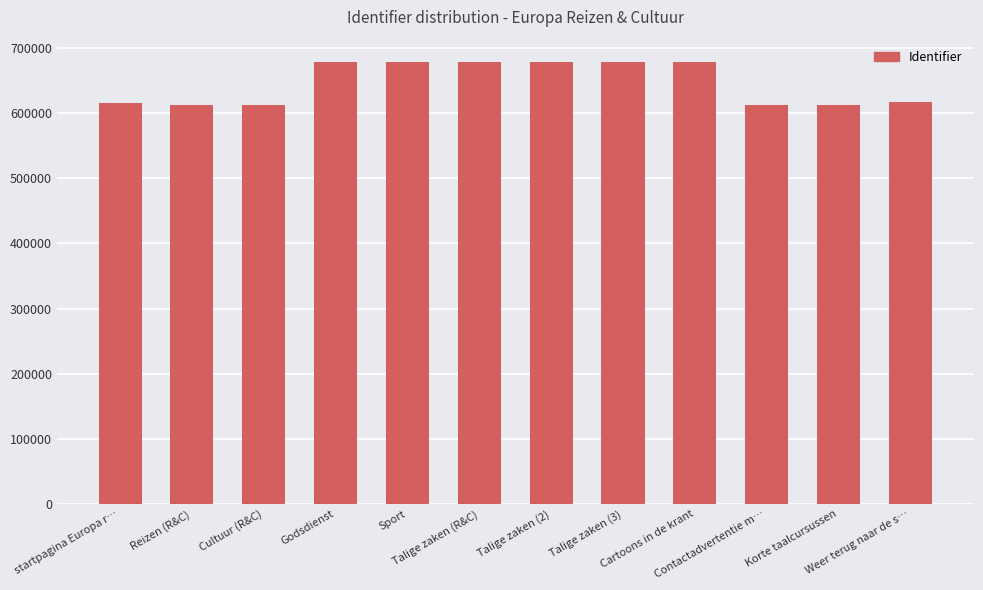

The value at Cultuur (R&C) is 1084512. True or false?

False